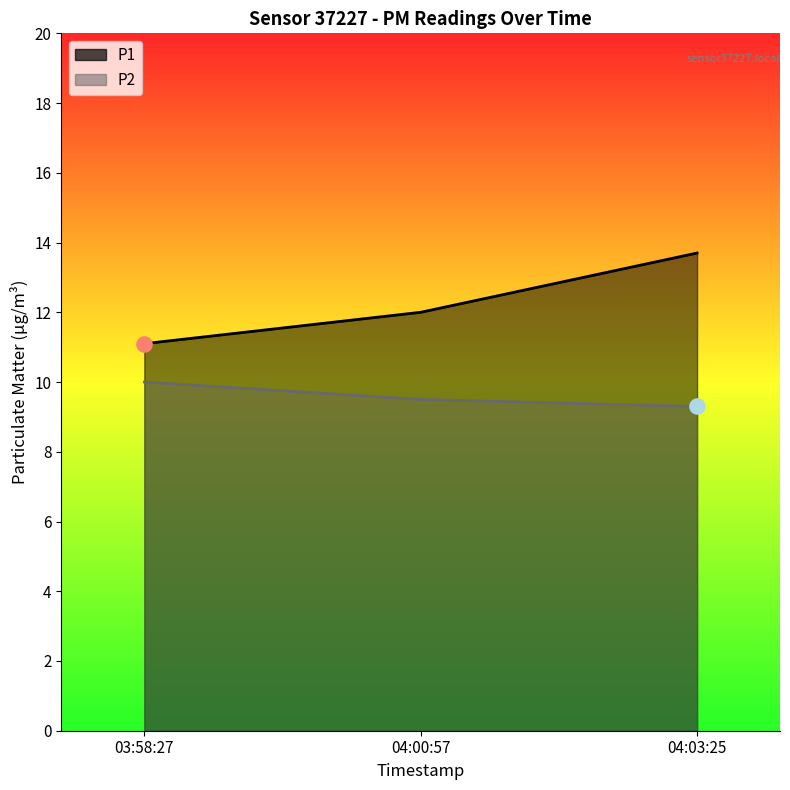

What is the total value across all series at 04:03:25?

23.0